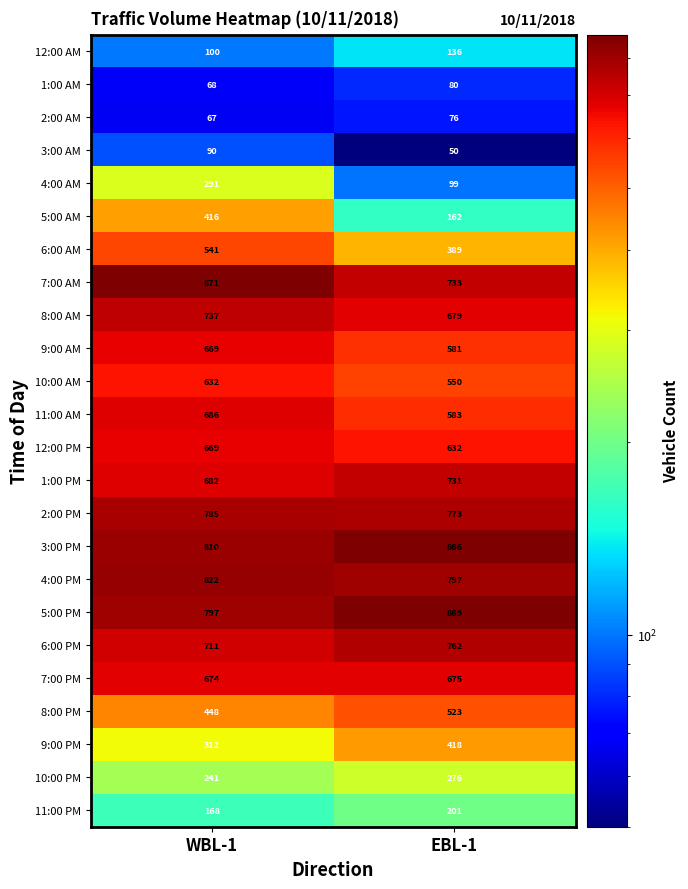

Rank the series at EBL-1 from lowest to highest value.

3:00 AM, 2:00 AM, 1:00 AM, 4:00 AM, 12:00 AM, 5:00 AM, 11:00 PM, 10:00 PM, 6:00 AM, 9:00 PM, 8:00 PM, 10:00 AM, 9:00 AM, 11:00 AM, 12:00 PM, 7:00 PM, 8:00 AM, 1:00 PM, 7:00 AM, 6:00 PM, 2:00 PM, 4:00 PM, 3:00 PM, 5:00 PM